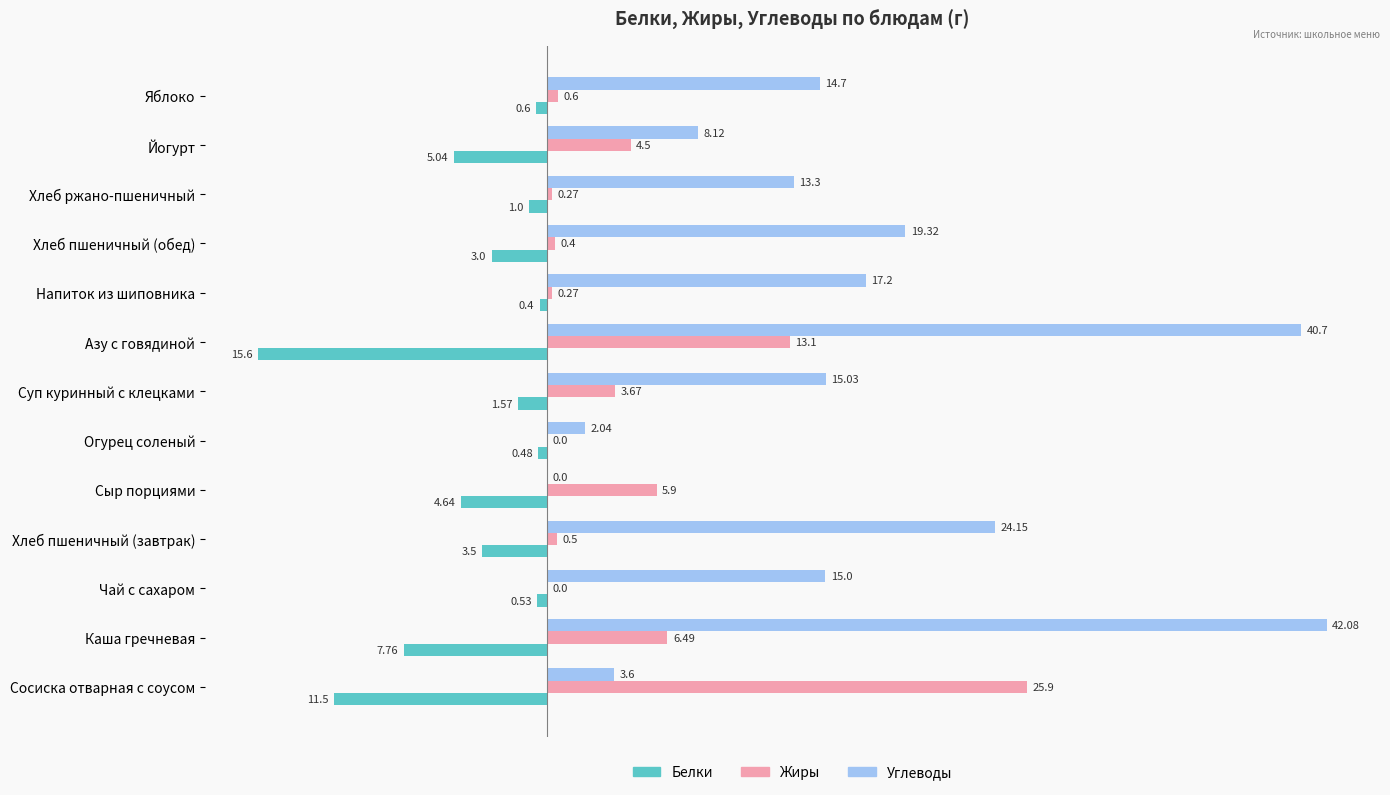

Which series changed the most between Сосиска отварная с соусом and Азу с говядиной?

Углеводы